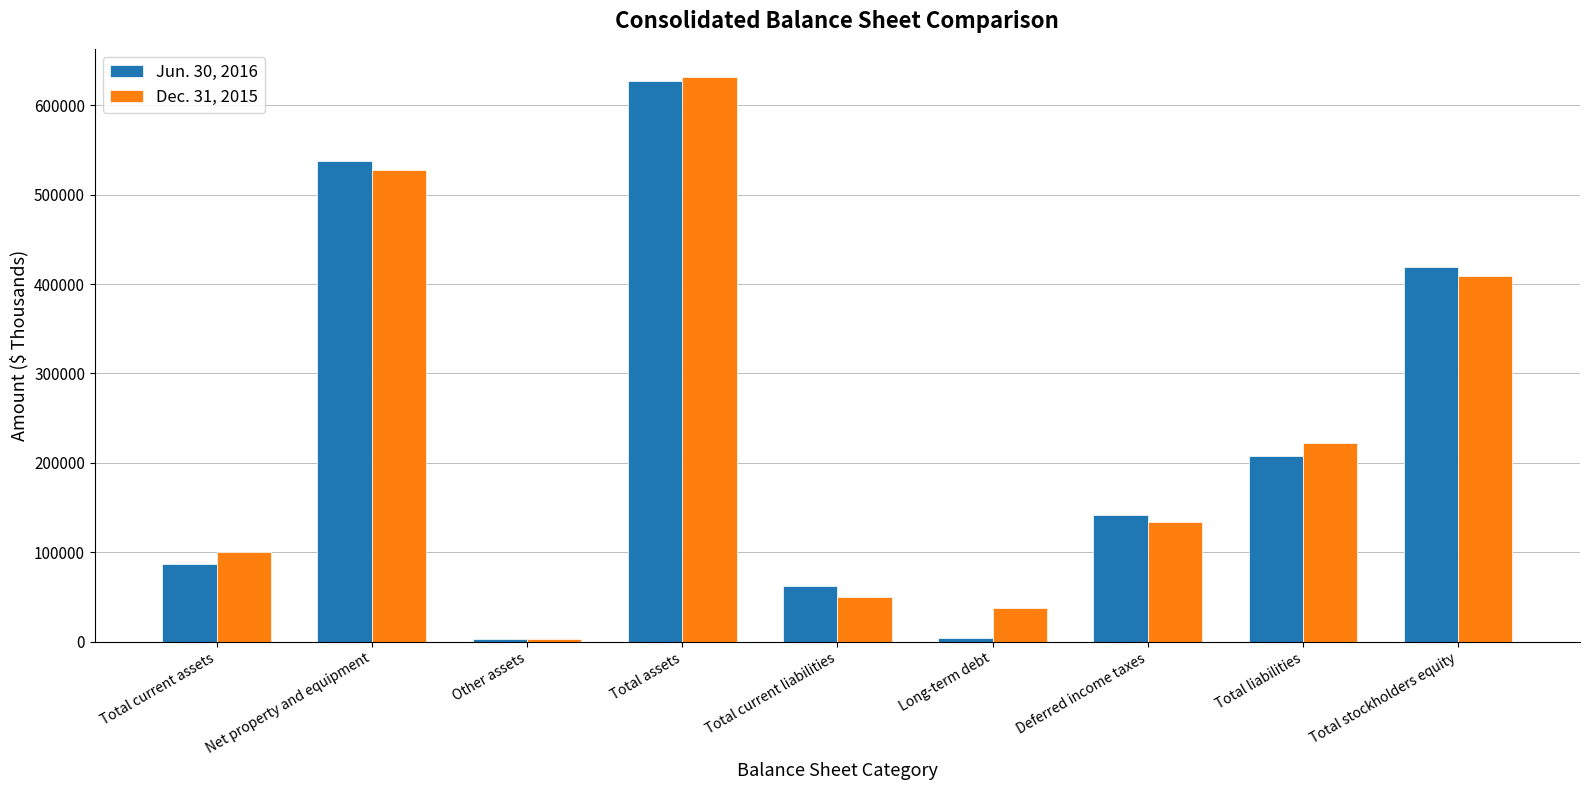

Is the value of Jun. 30, 2016 at Total current liabilities greater than the value of Dec. 31, 2015 at Long-term debt?

Yes